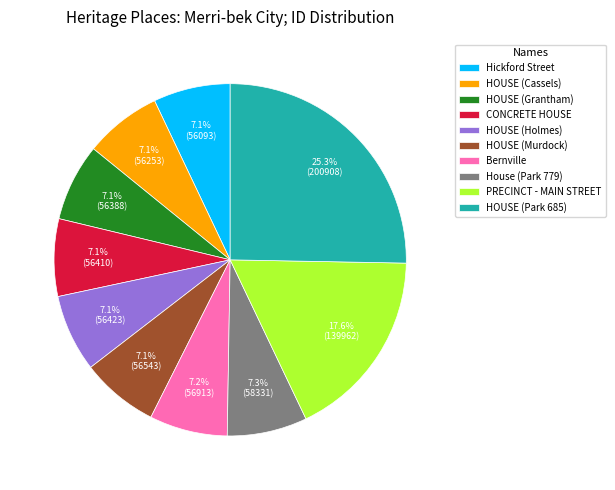

How many slices are in this pie chart?

10